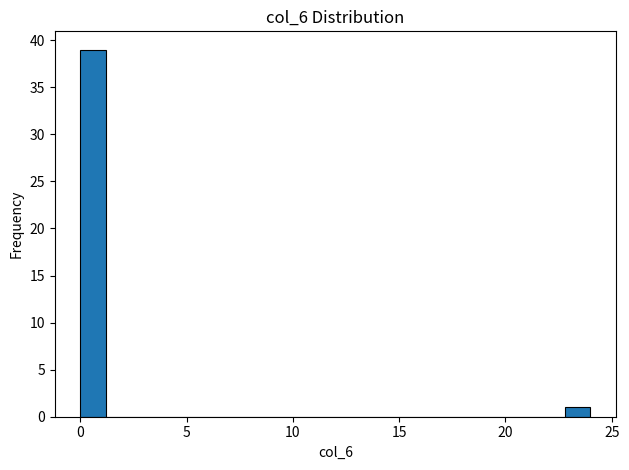

Around what value on the x-axis is the tallest bar? Give the approximate position of its centre, as read against the axis.

0.5